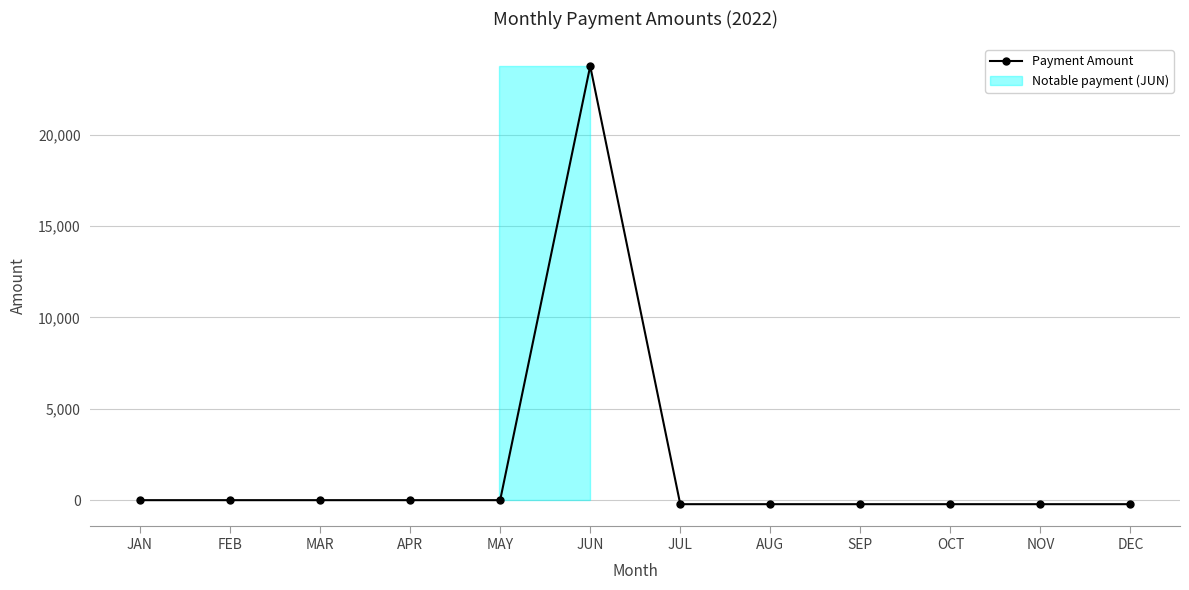

What is the label of the 11th point from the right?

FEB